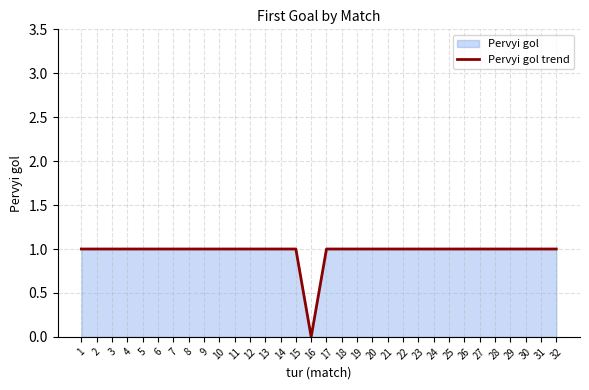

How many data points are less than 1?

1